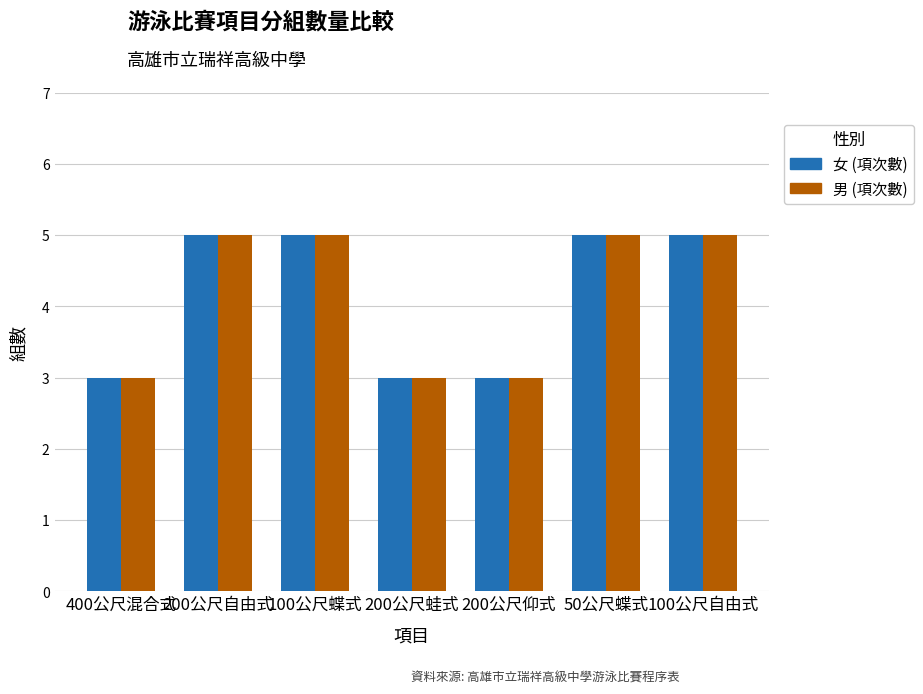

Count the number of categories in the chart.

7